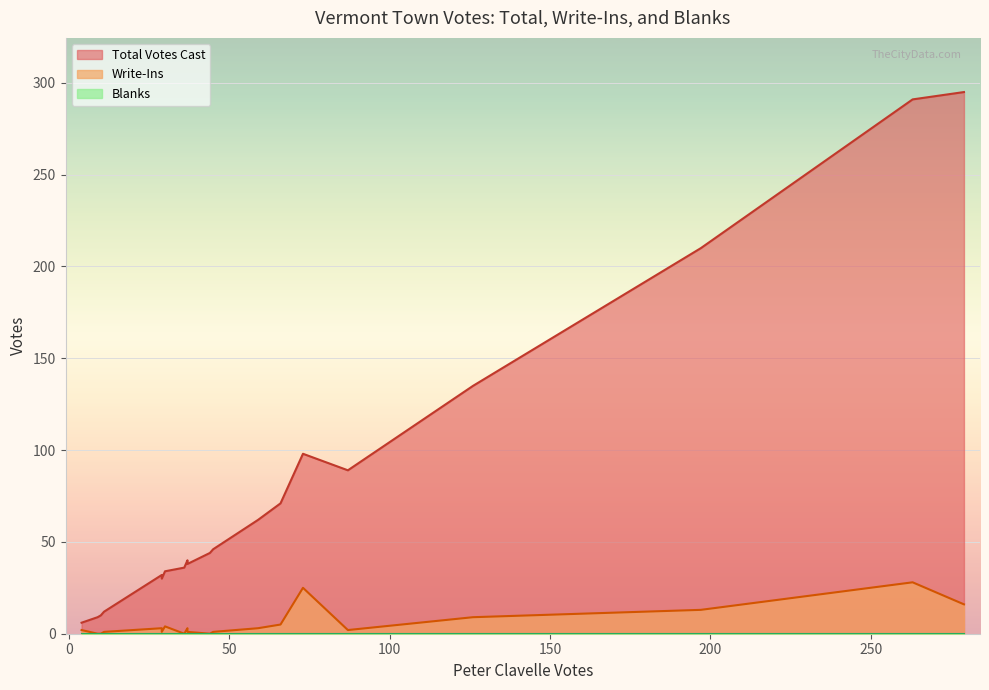

Is it true that Blanks equals 0 at Alburgh?

True